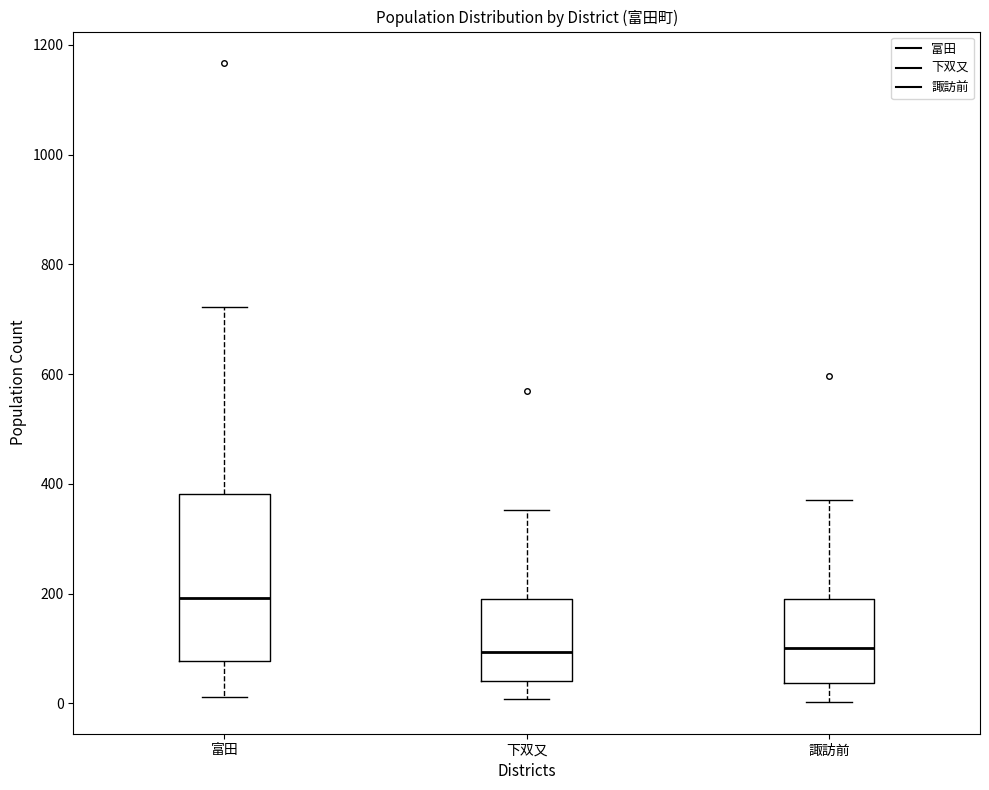

Where is the upper edge of the box for 下双又 on the y-axis? The values are not printed on the chart, so give them approximately, as read against the axis.

180